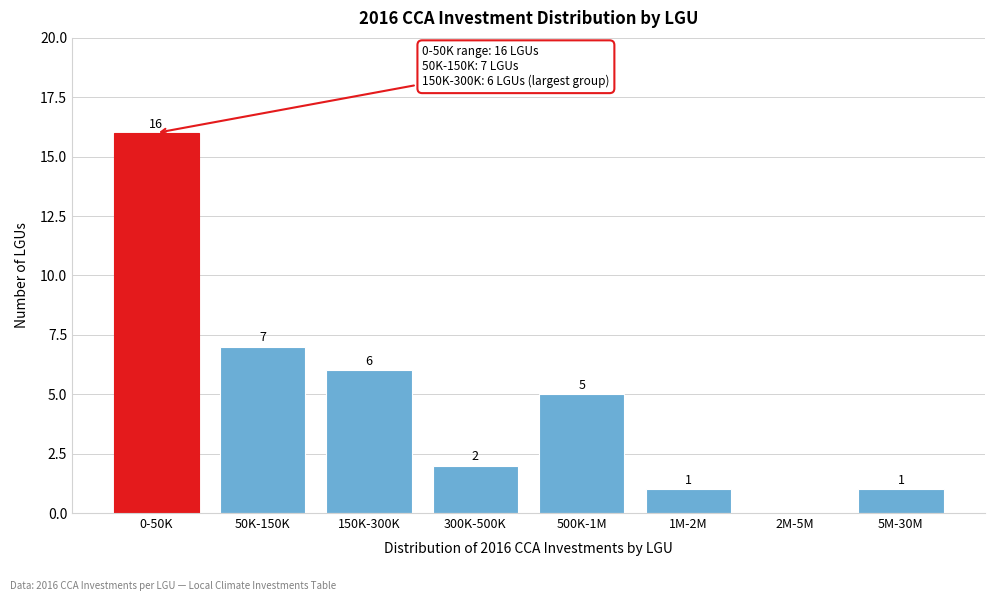

Reading left to right, what are all the values shown in this chart?

0-50K=16	50K-150K=7	150K-300K=6	300K-500K=2	500K-1M=5	1M-2M=1	2M-5M=0	5M-30M=1